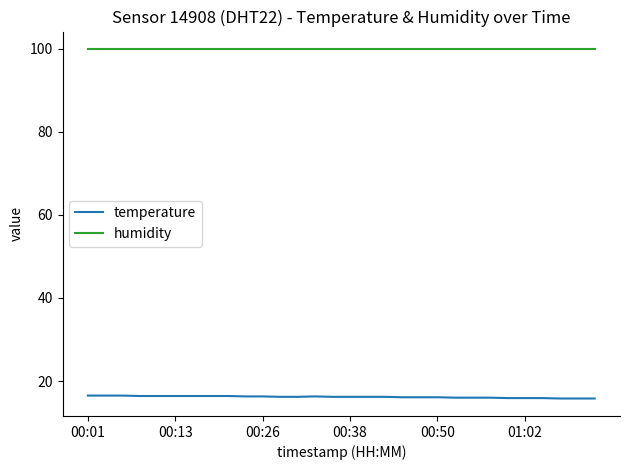

Which series has the largest total across all categories?

humidity